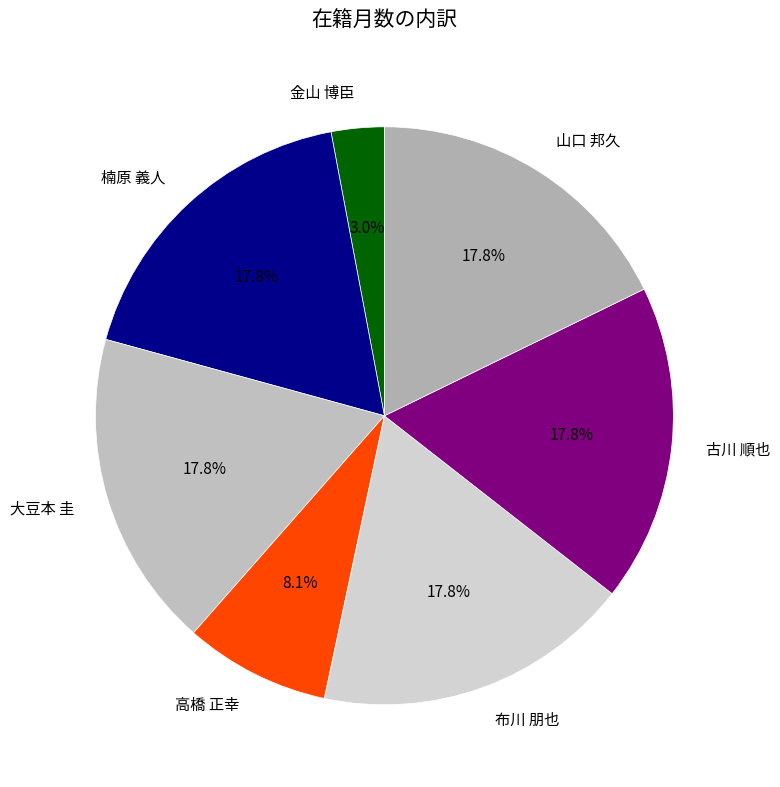

Does 大豆本 圭 account for over 50% of the chart?

No